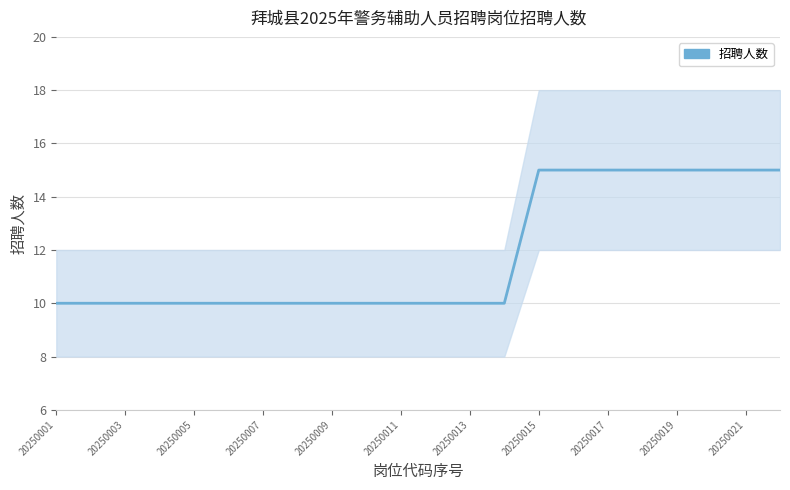

True or false: the data shows 10 at 20250007.

True